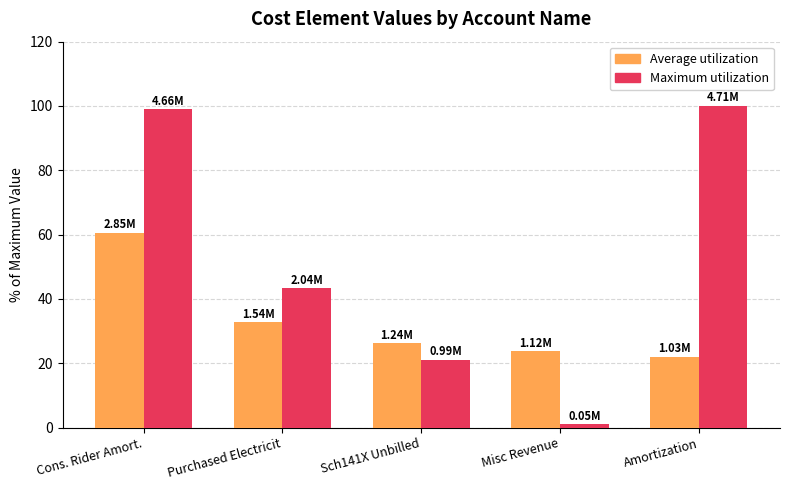

What is the total value across all series at Sch141X Unbilled?

47.4